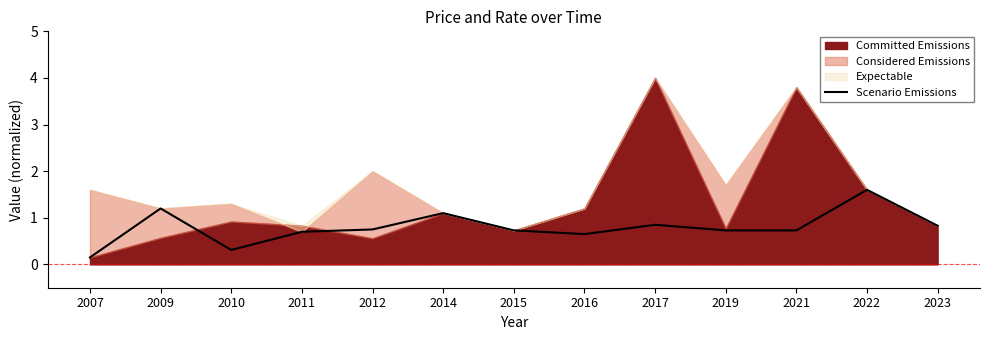

Where is Scenario Emissions nearest to the value 0?

2007